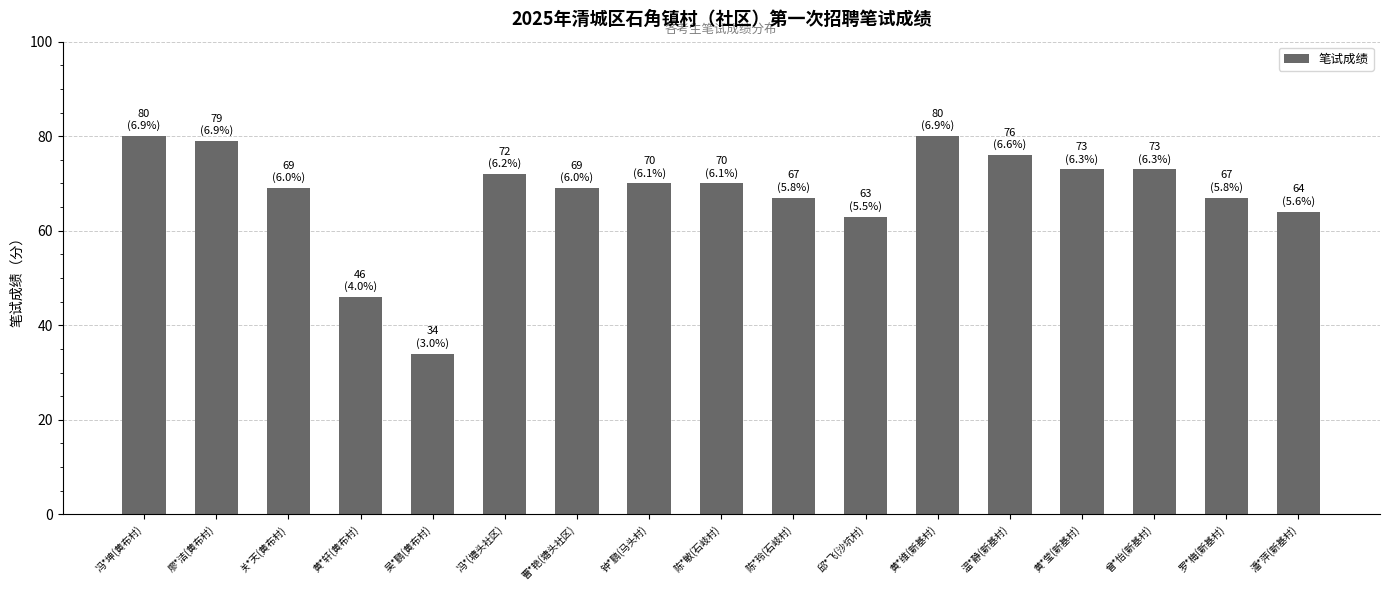

What is the sum of the values at 陈*敏(石岐村) and 钟*鹏(马头村)?

140